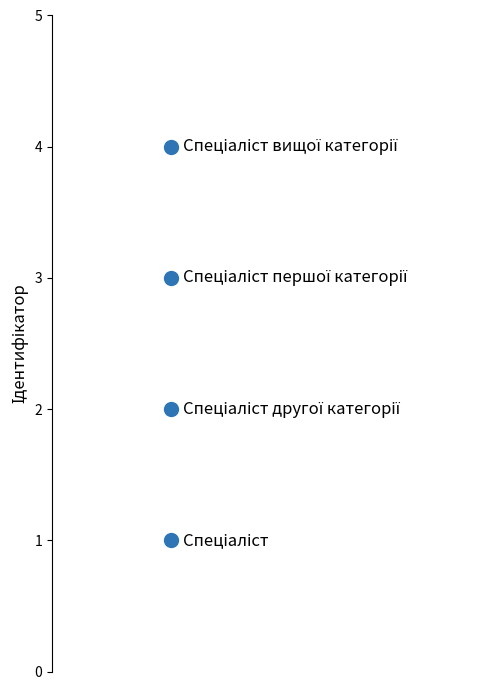

Count the number of points in this scatter plot.

4